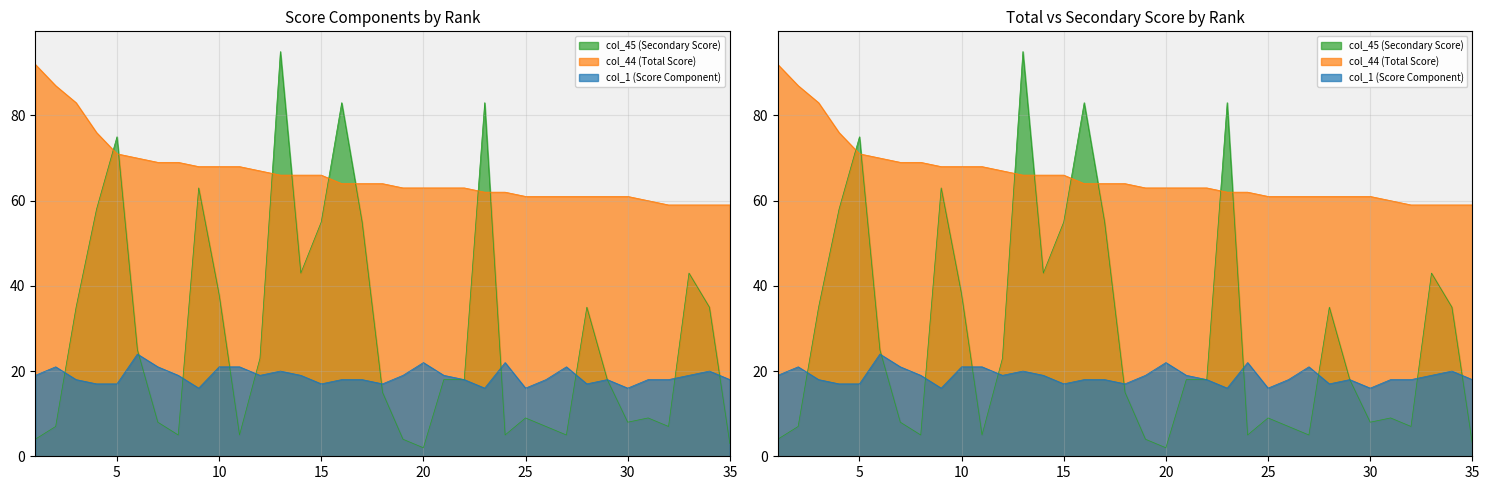

The col_44 (Total Score) series shows 19 at 23. True or false?

False